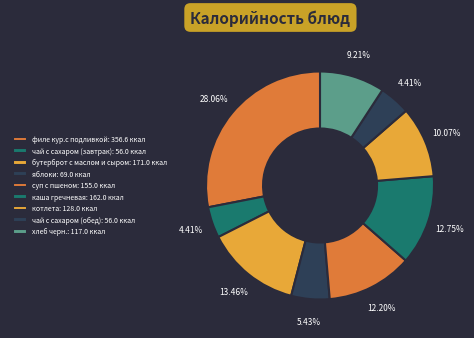

How many segments does this pie chart have?

9